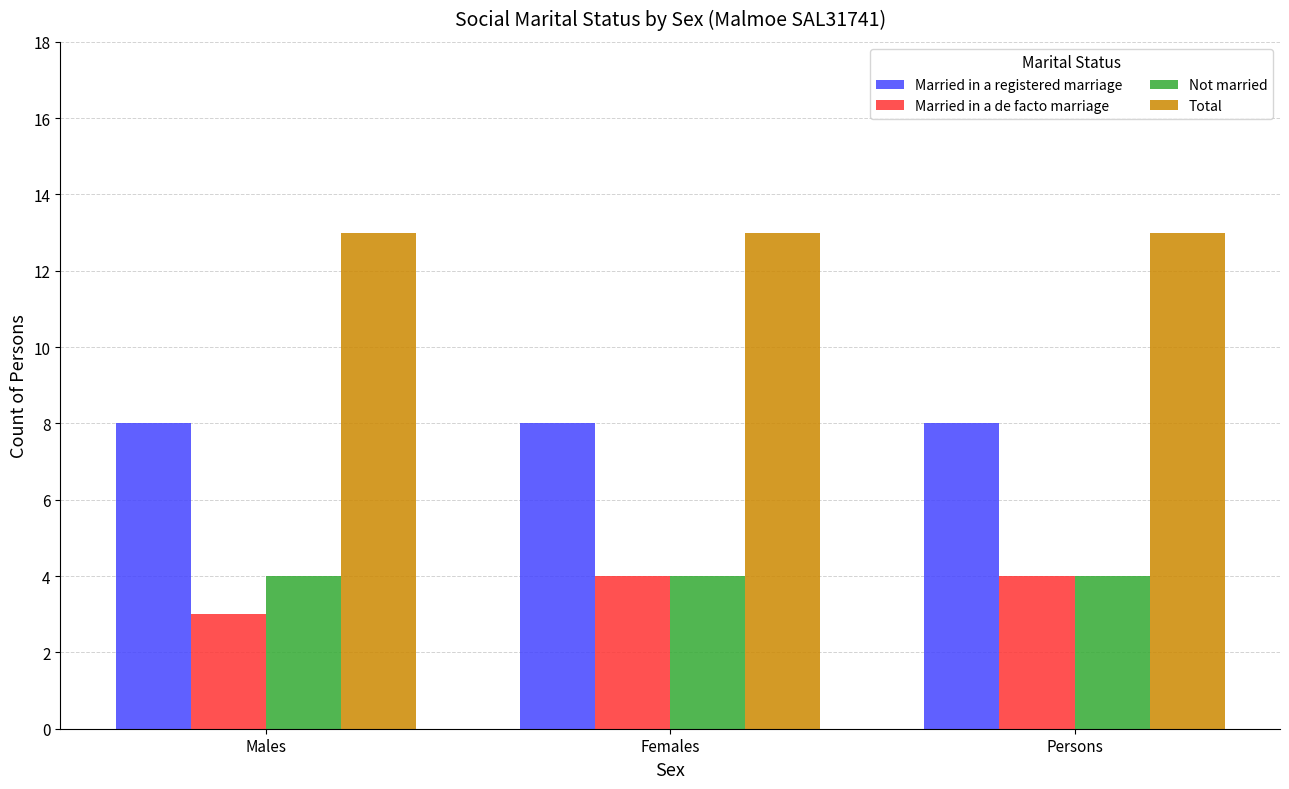

What is the sum of the Married in a de facto marriage values at Males and Persons?

7